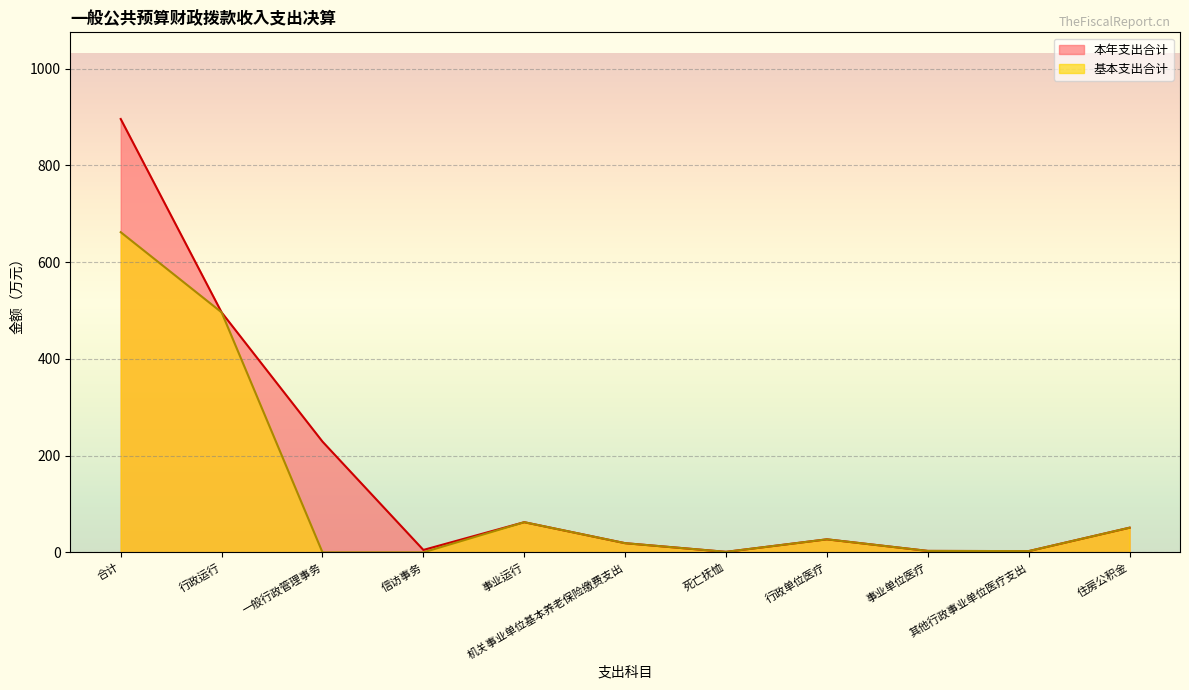

What is the label of the 5th point from the left?

事业运行